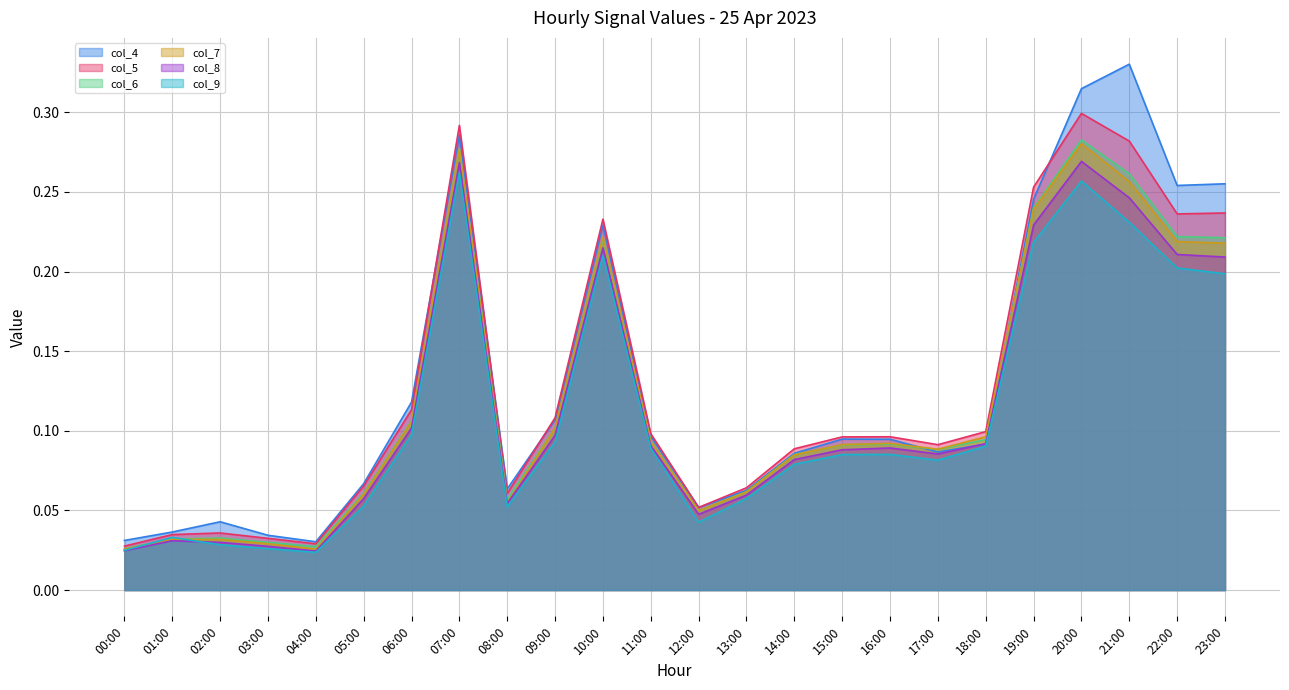

What position from the left is 22:00?

23